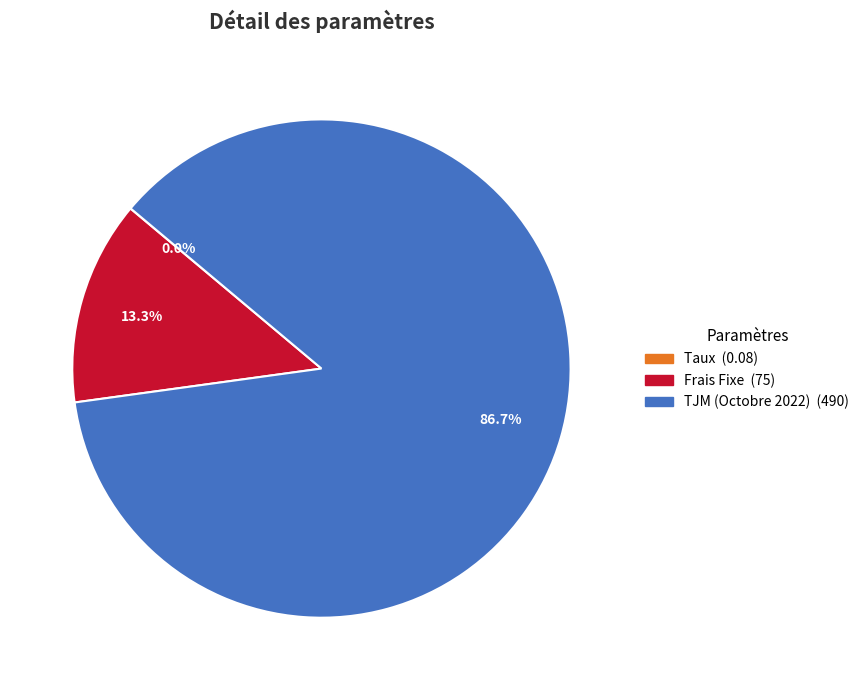

Which category has the biggest portion of the pie?

TJM (Octobre 2022)